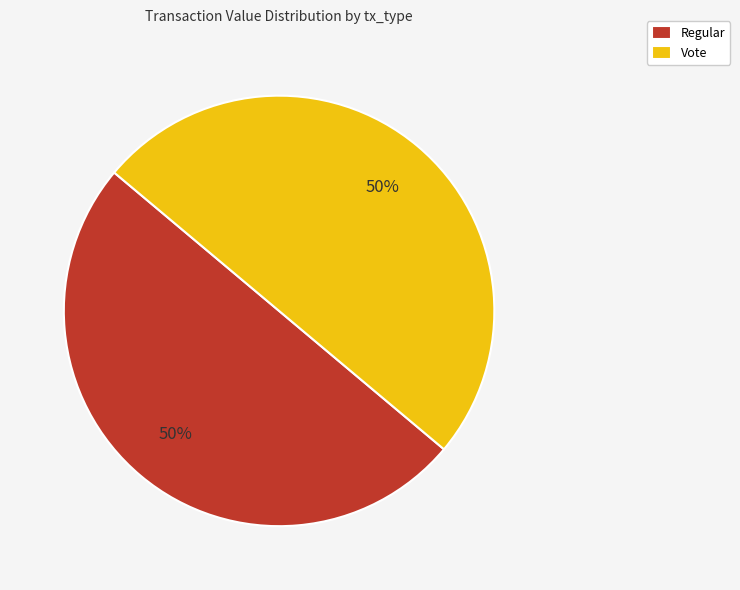

What is the ratio of the value at Vote to the value at Regular?

1.0